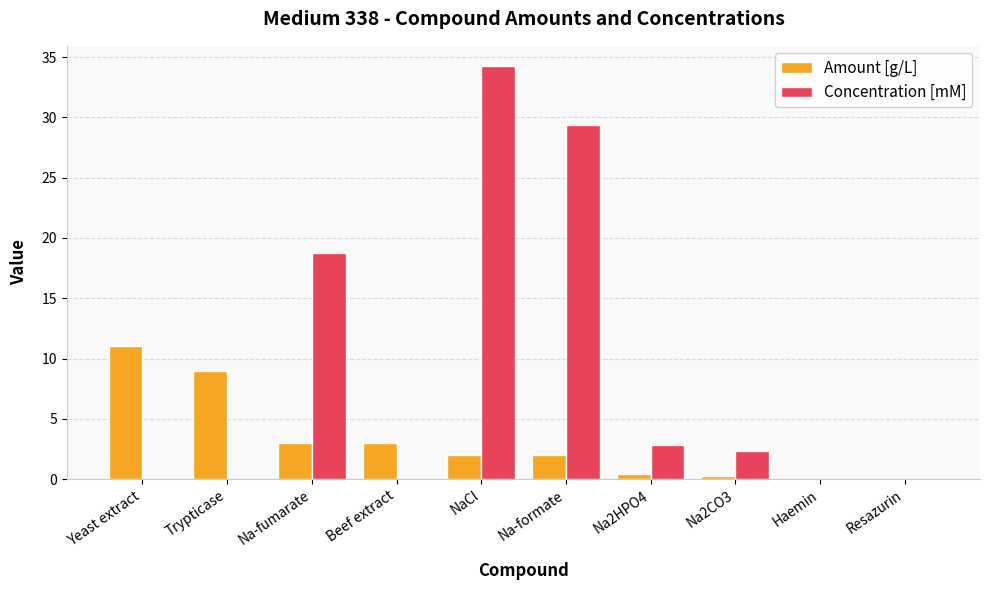

Where is Concentration [mM] nearest to the value 17?

Na-fumarate